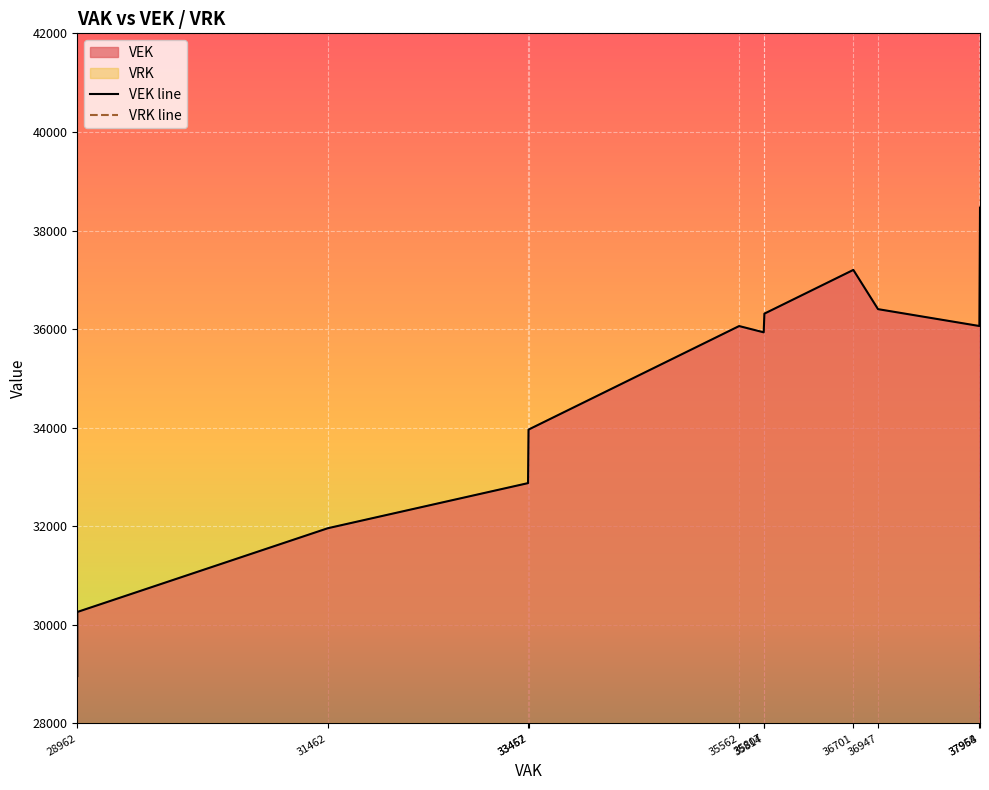

True or false: VEK and VRK intersect in this chart.

False